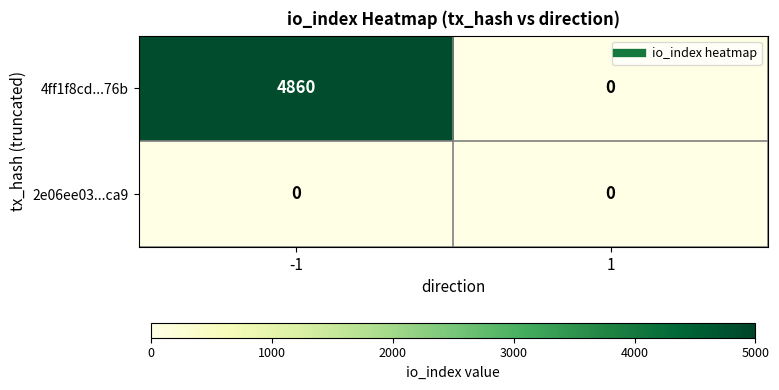

How many distinct data groups are displayed?

2